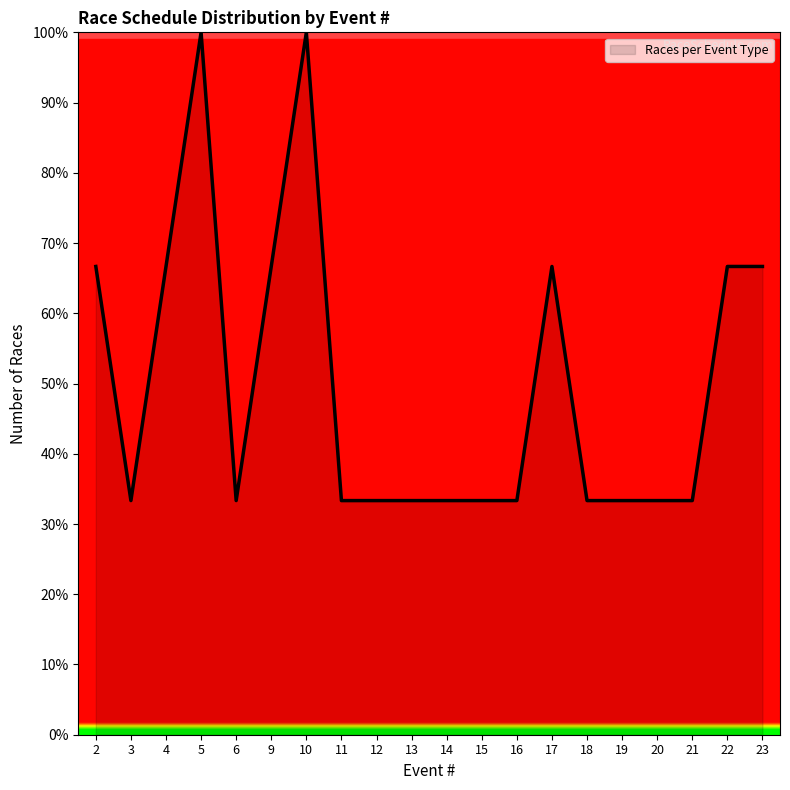

What value does the data have at 10?

100.0